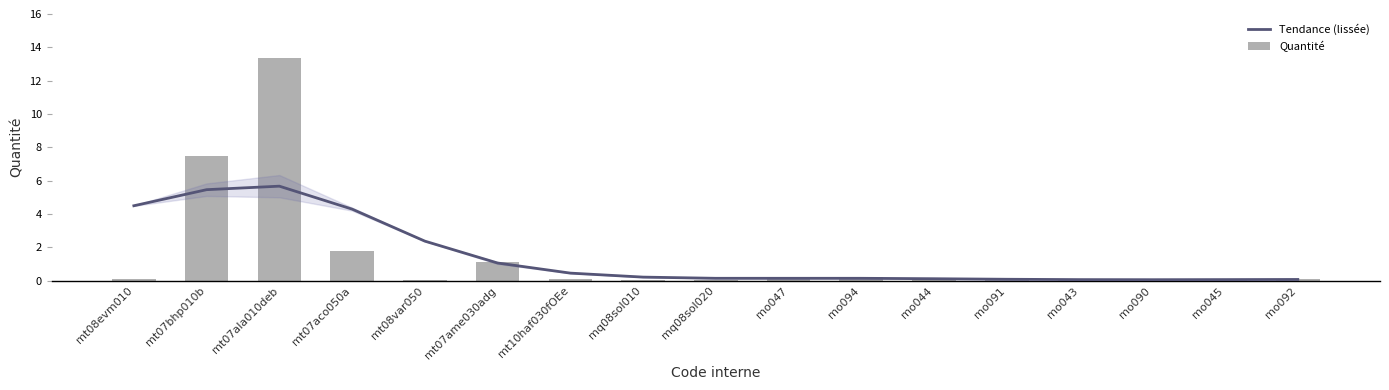

Are the bars horizontal?

No